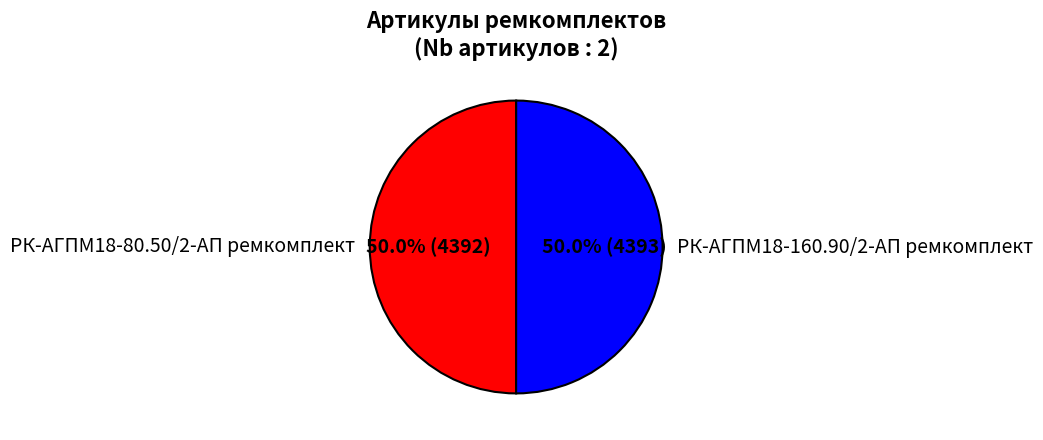

How many segments does this pie chart have?

2